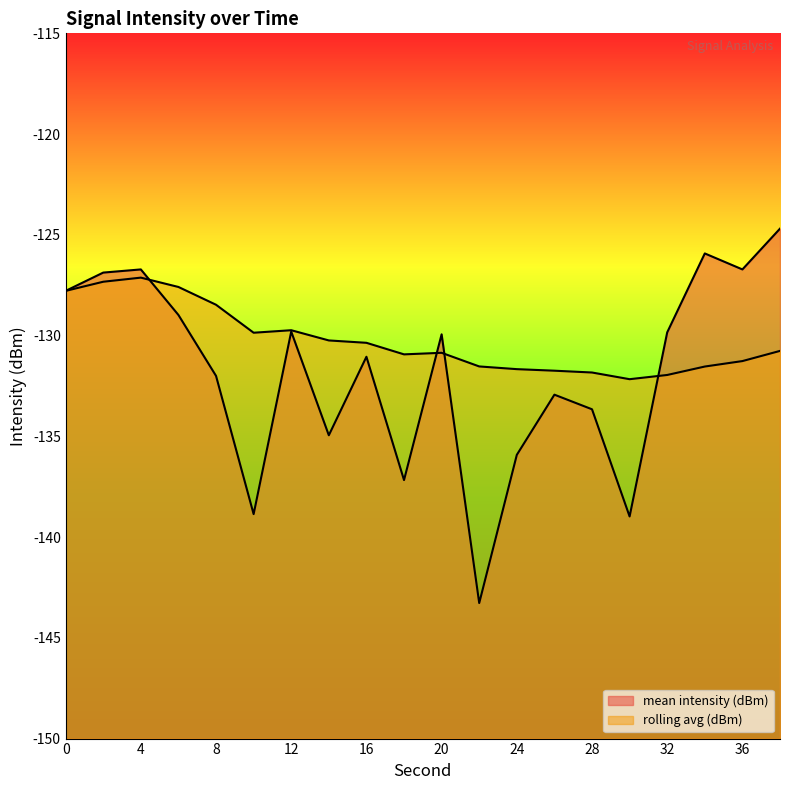

How many interior local valleys does the mean intensity (dBm) (line) series have?

6